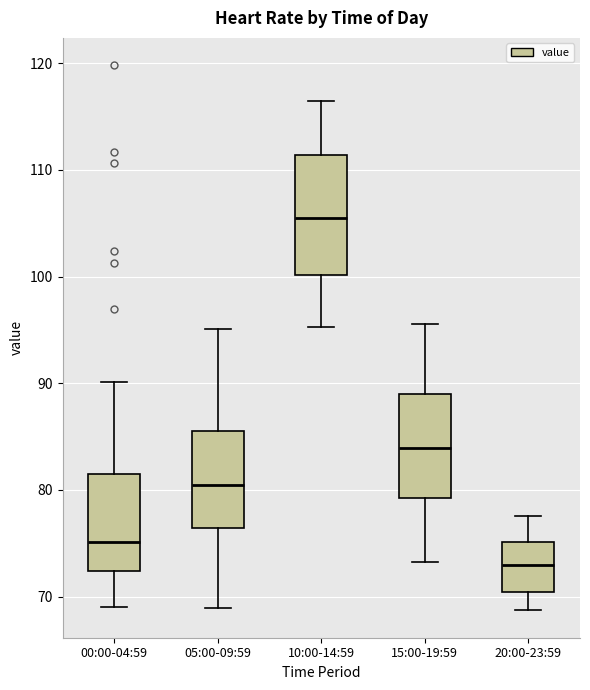

Reading left to right, transcribe this box plot: for each box, give where its median line is, the range the box spans, and where its two whiskers end, as read against the y-axis. The values are not printed on the chart, so give them approximately, as read against the axis.

00:00-04:59: median 75, box 72 to 81, whiskers 69 to 90
05:00-09:59: median 81, box 76 to 86, whiskers 69 to 95
10:00-14:59: median 106, box 100 to 111, whiskers 95 to 117
15:00-19:59: median 84, box 79 to 89, whiskers 73 to 96
20:00-23:59: median 73, box 70 to 75, whiskers 69 to 78